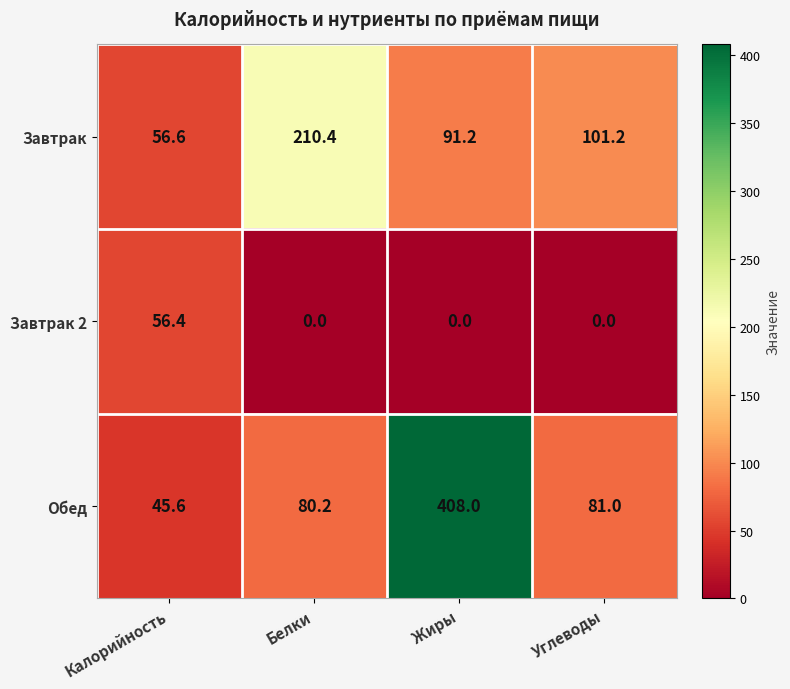

At which category is the sum across all series the highest?

Жиры